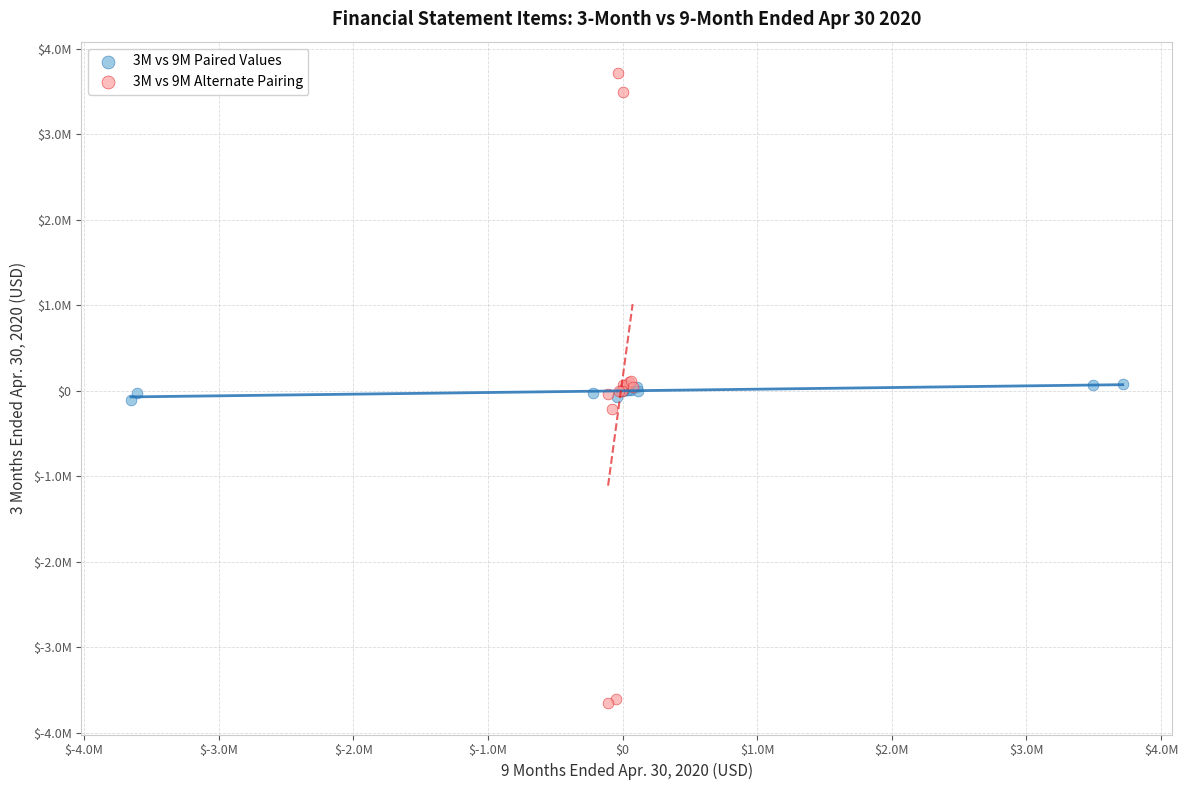

Which series contains the lowest Y value?

3M vs 9M Alternate Pairing